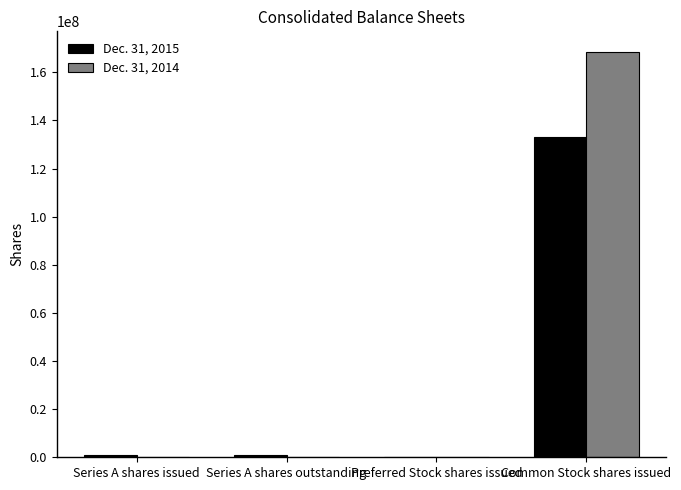

Which category has the highest value across all series?

Common Stock shares issued